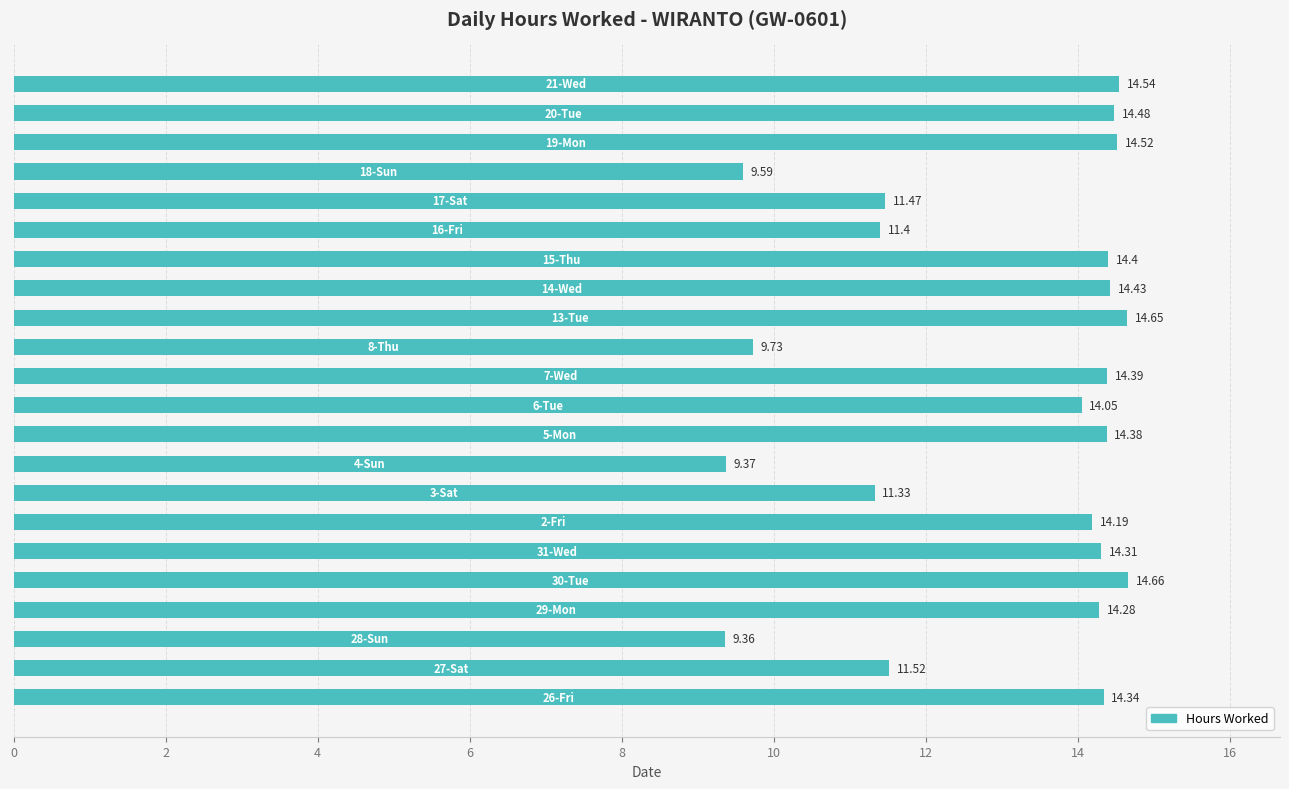

What is the difference between the second highest and minimum values?

5.3